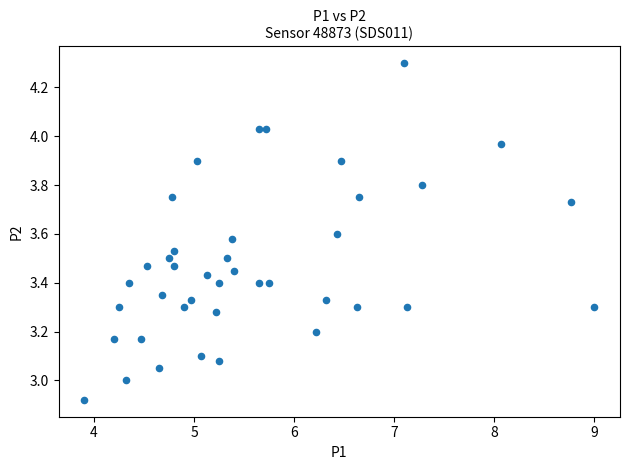

What is the range of Y values (max minus min)?

1.4